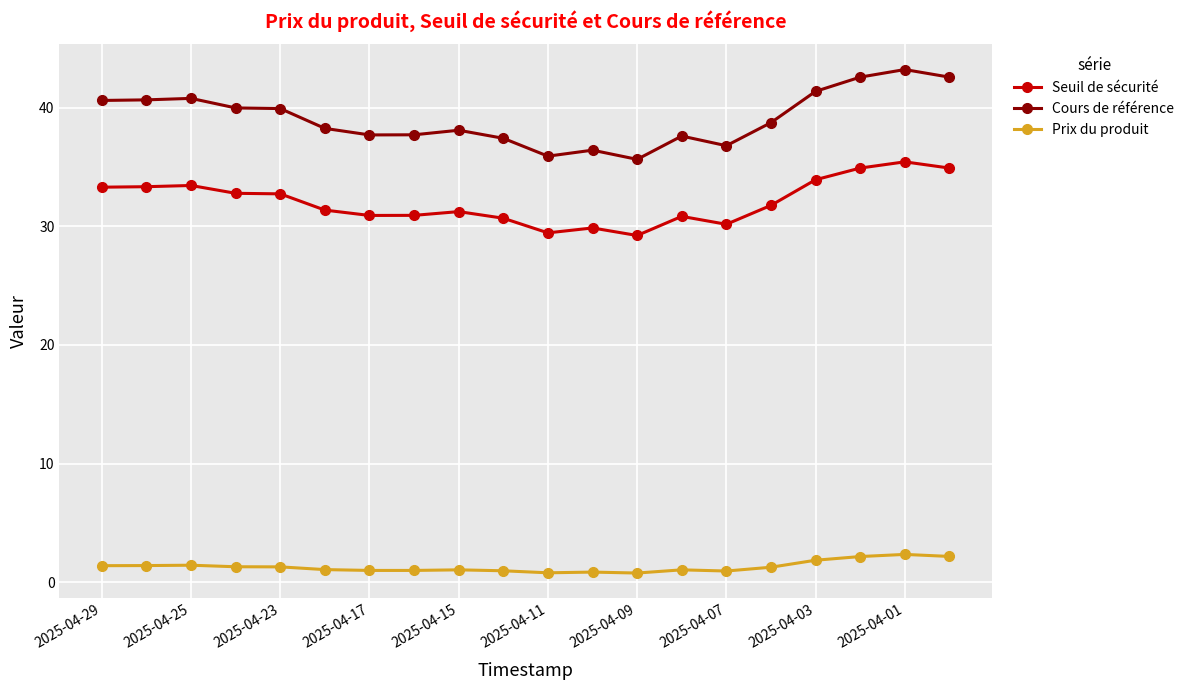

What is the average value of the Seuil de sécurité series?

32.1